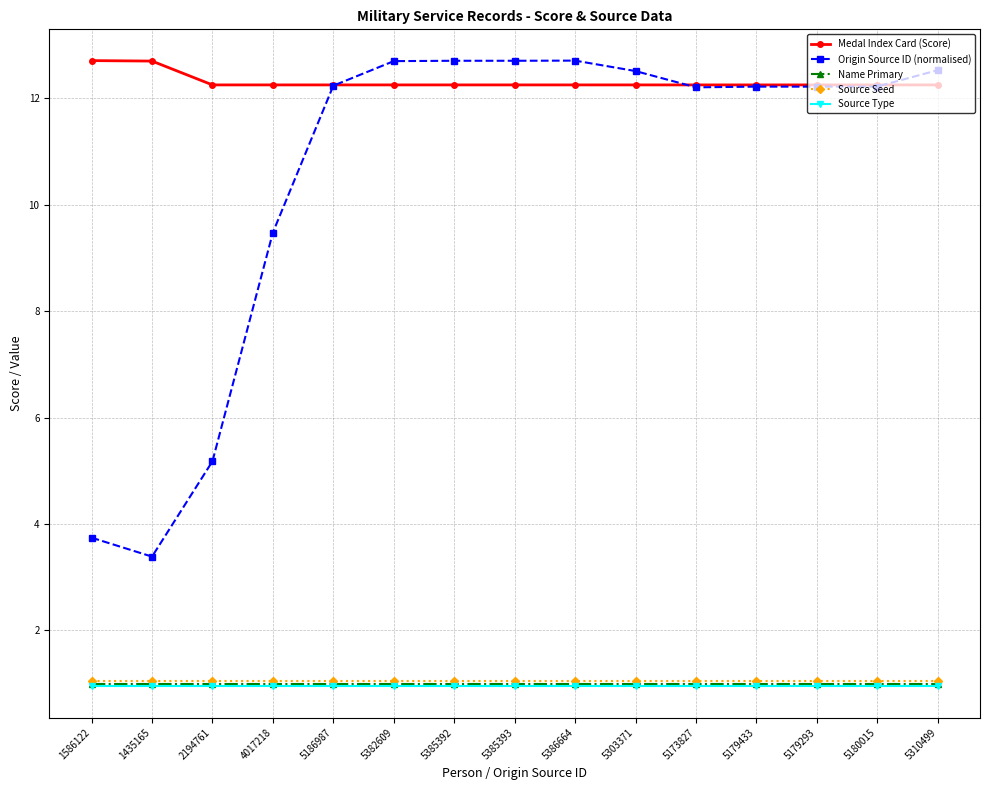

True or false: Name Primary and Medal Index Card (Score) cross at least once.

False